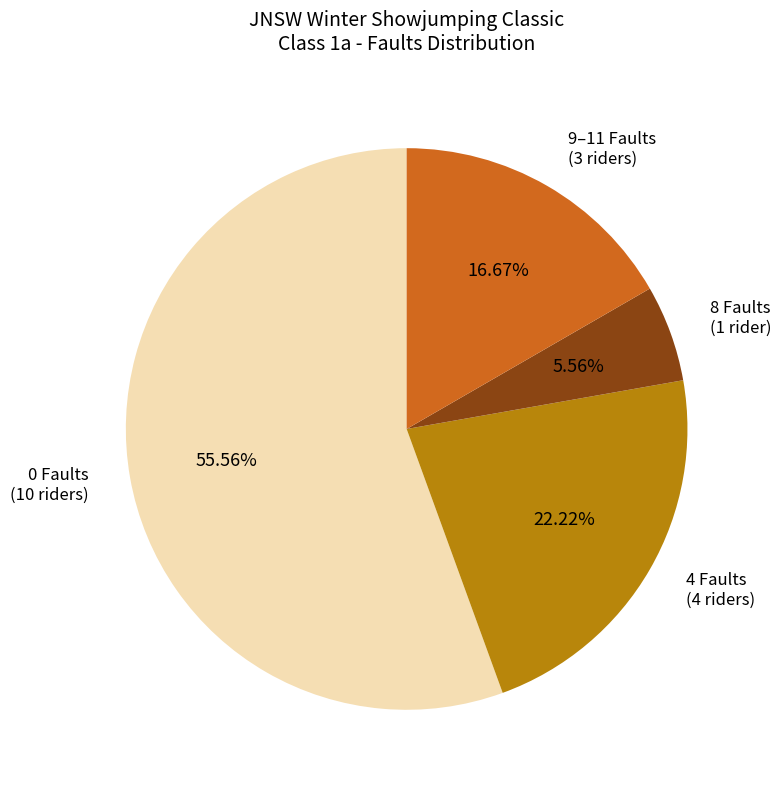

Is there a majority slice in this chart?

Yes